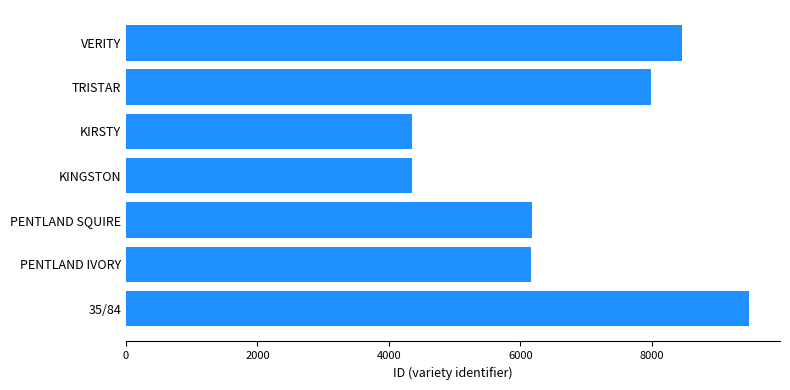

Count the number of categories in the chart.

7